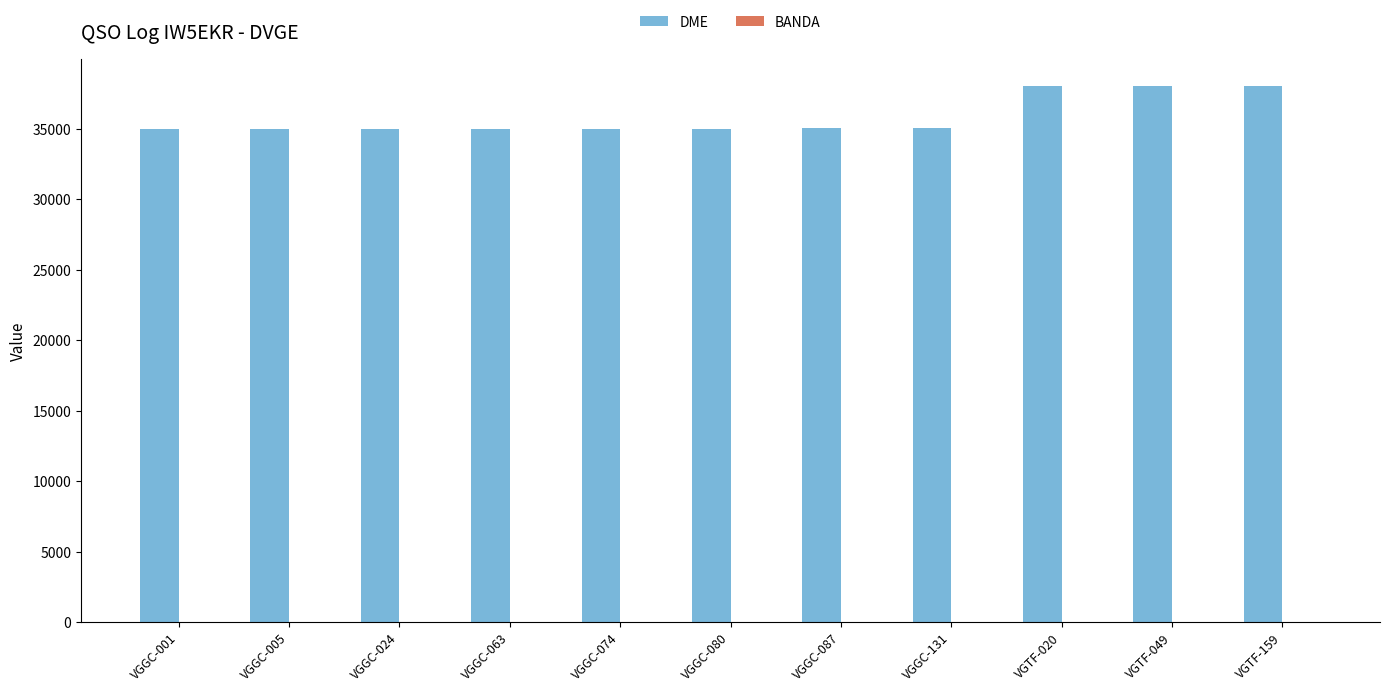

What is the sum of all DME values?

394198